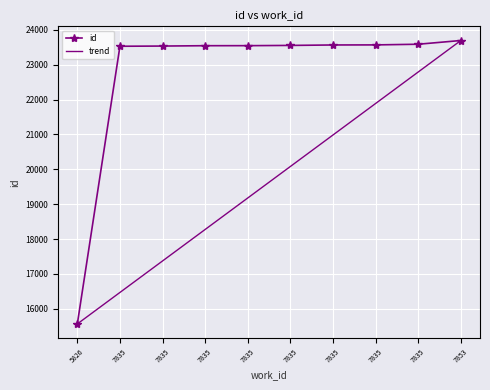

True or false: trend and id cross at least once.

False